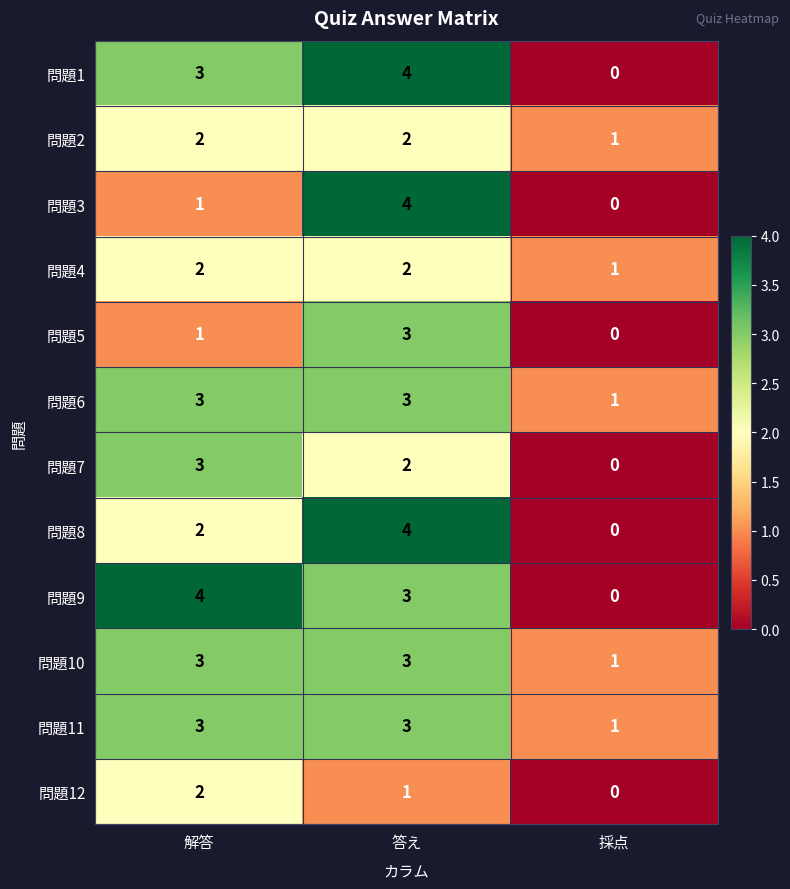

What is the greatest value displayed?

4